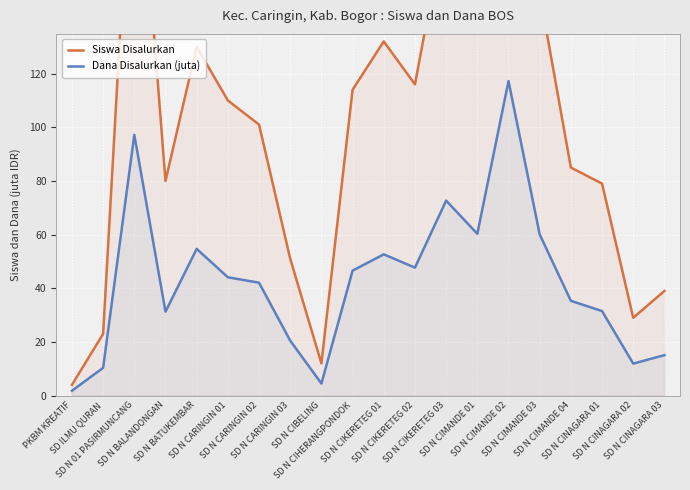

True or false: Siswa Disalurkan and Dana Disalurkan (juta) intersect in this chart.

False